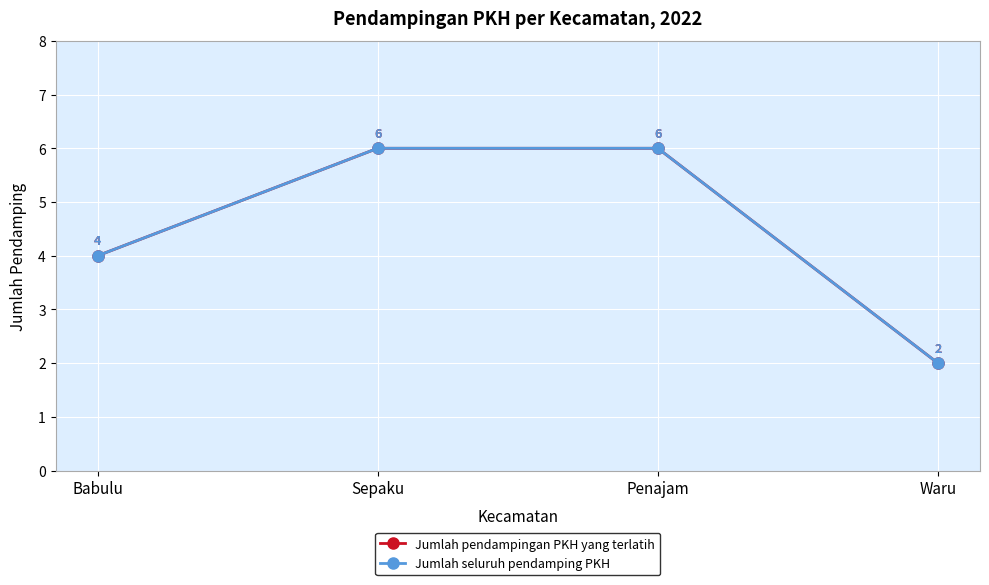

What is the minimum value shown in the chart?

2